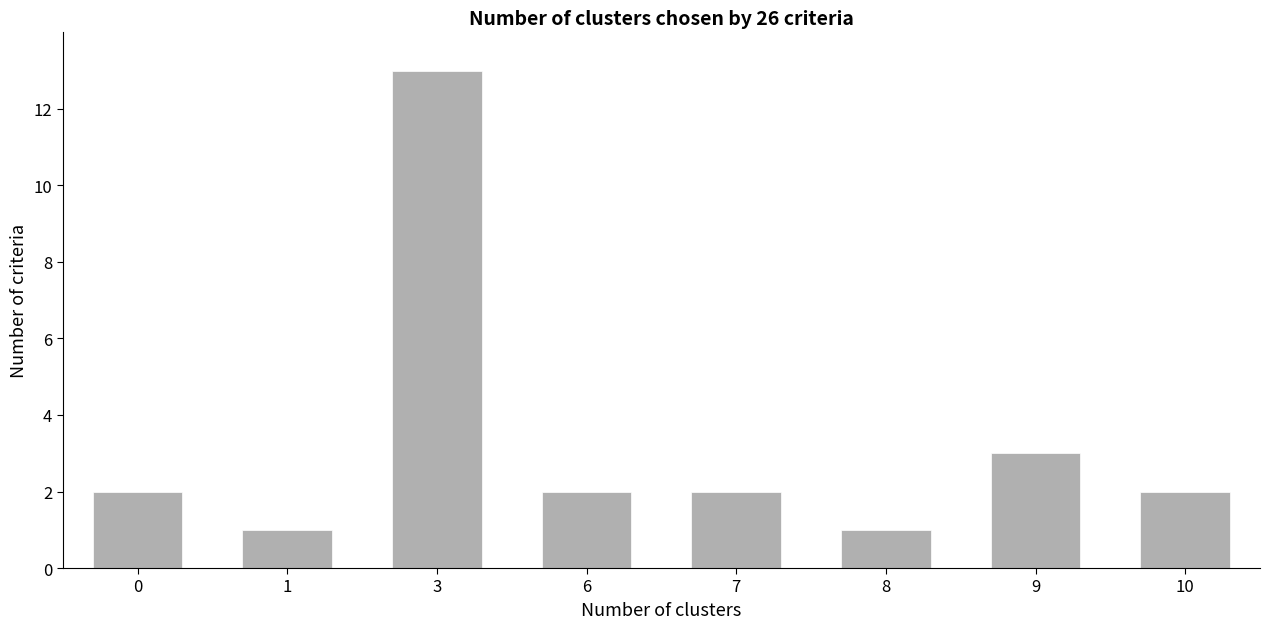

How many series are shown in this chart?

1